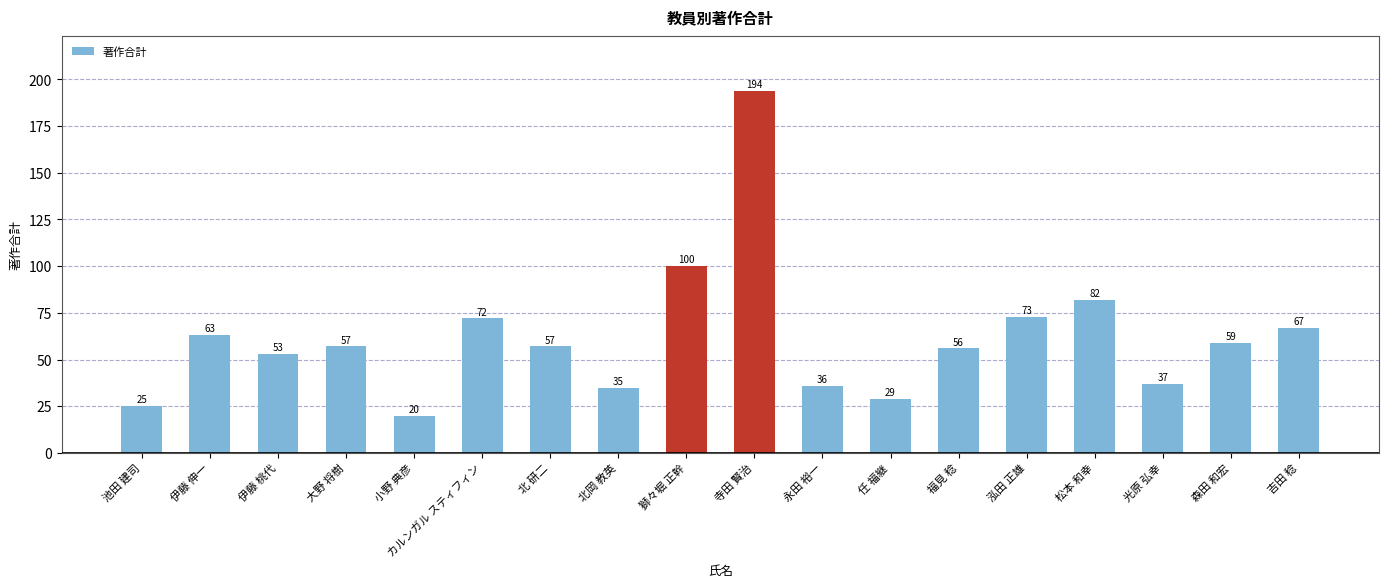

What is the change in value from 北 研二 to 光原 弘幸?

-20